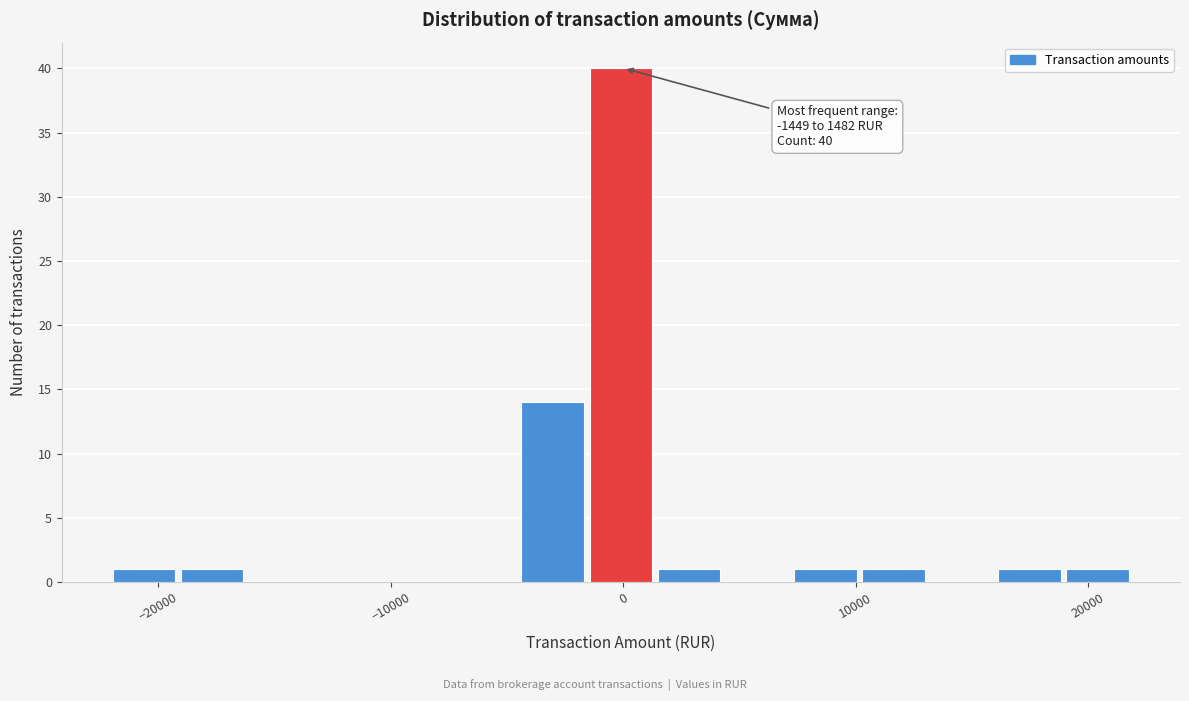

Read against the x-axis, roughly where is the centre of the tallest bar?

0